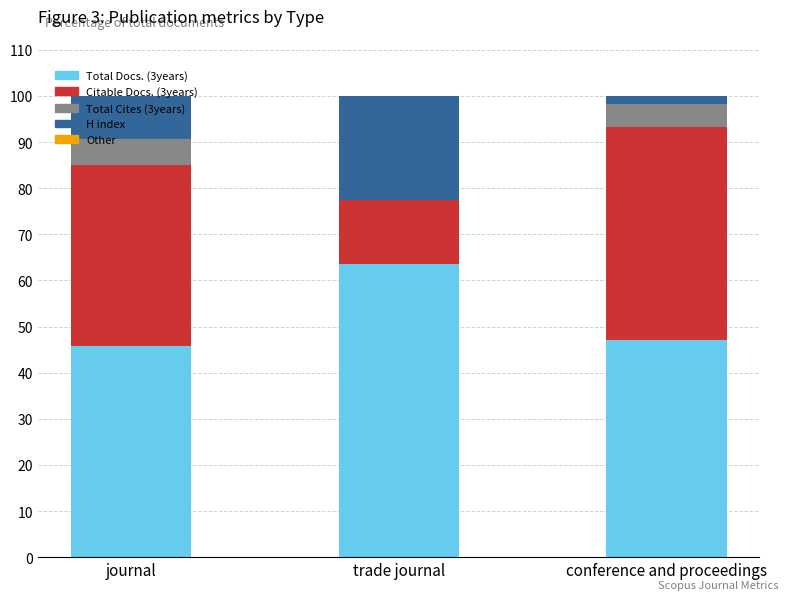

Is it true that Total Docs. (3years) equals 47.0 at conference and proceedings?

True